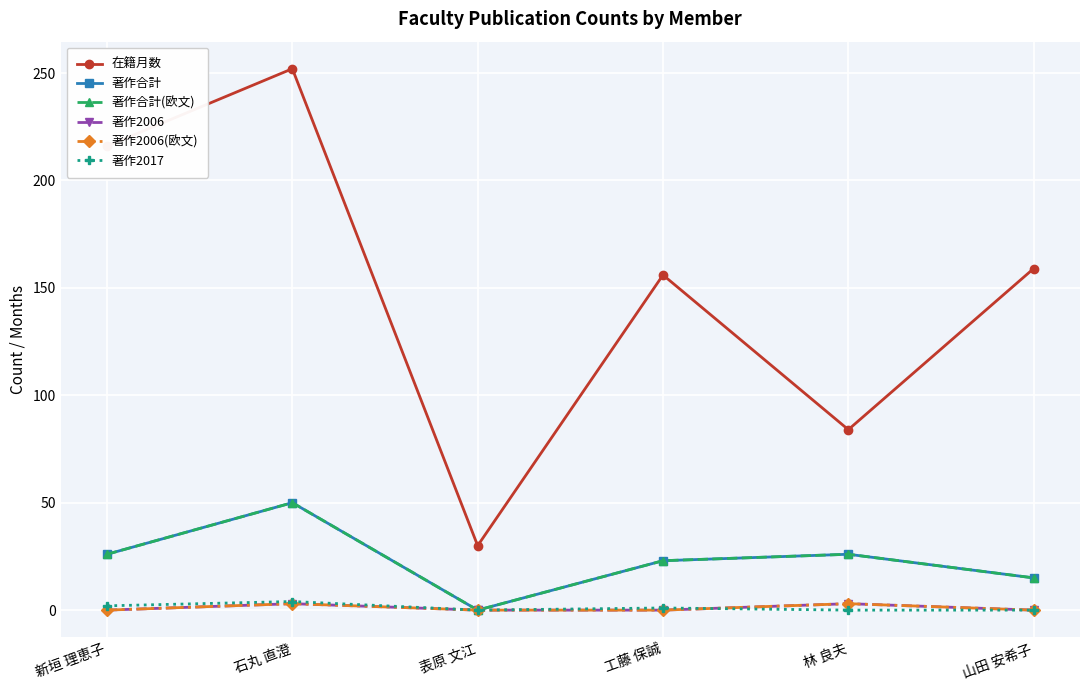

What position from the right is 石丸 直澄?

5